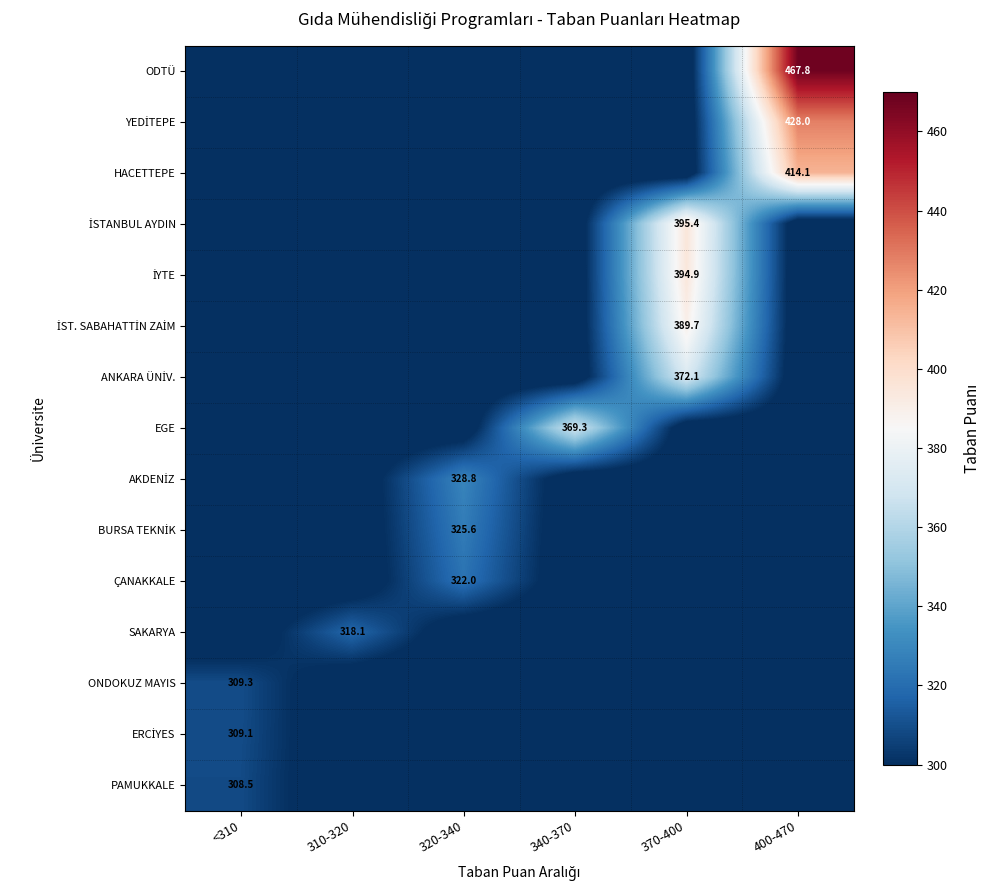

True or false: PAMUKKALE has a value of 196.5 at <310.

False